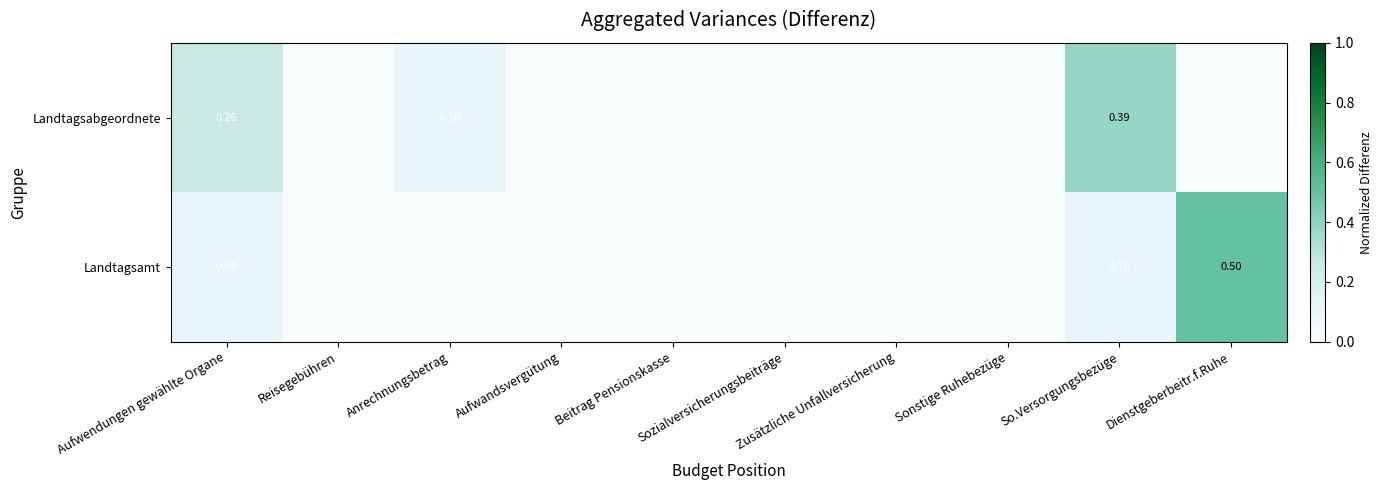

Which series has the largest range (max minus min)?

Landtagsamt